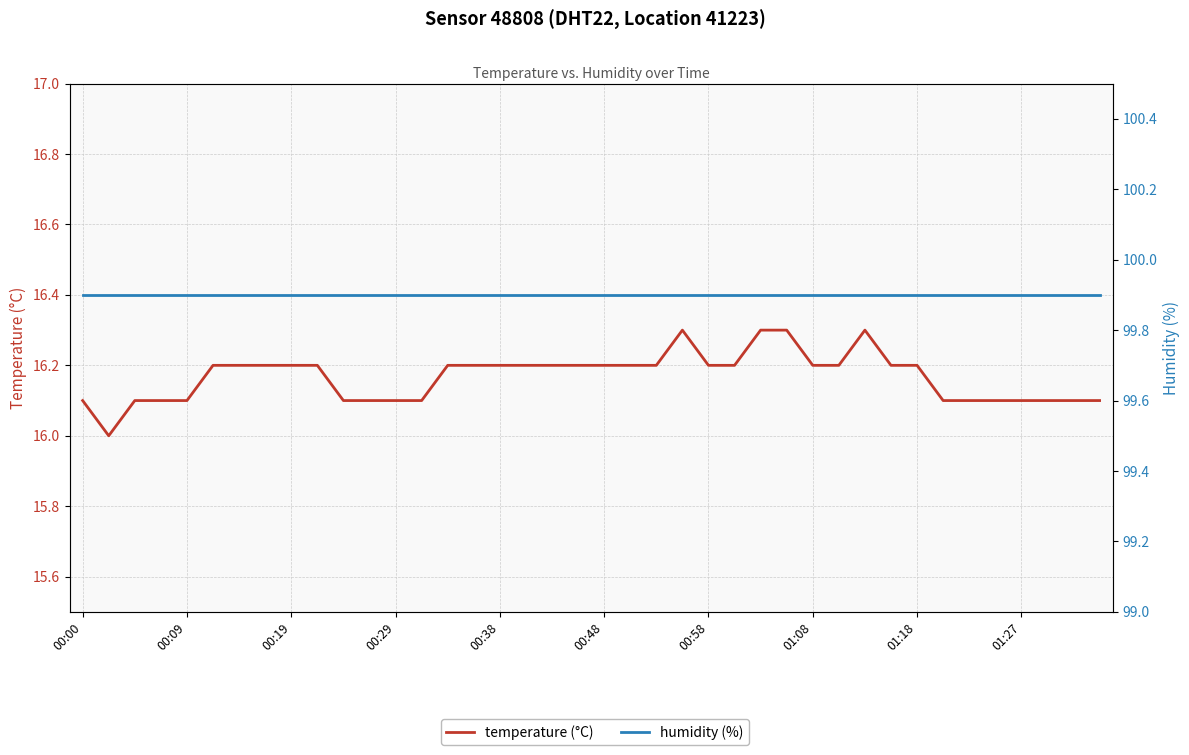

True or false: humidity (%) and temperature (°C) cross at least once.

False